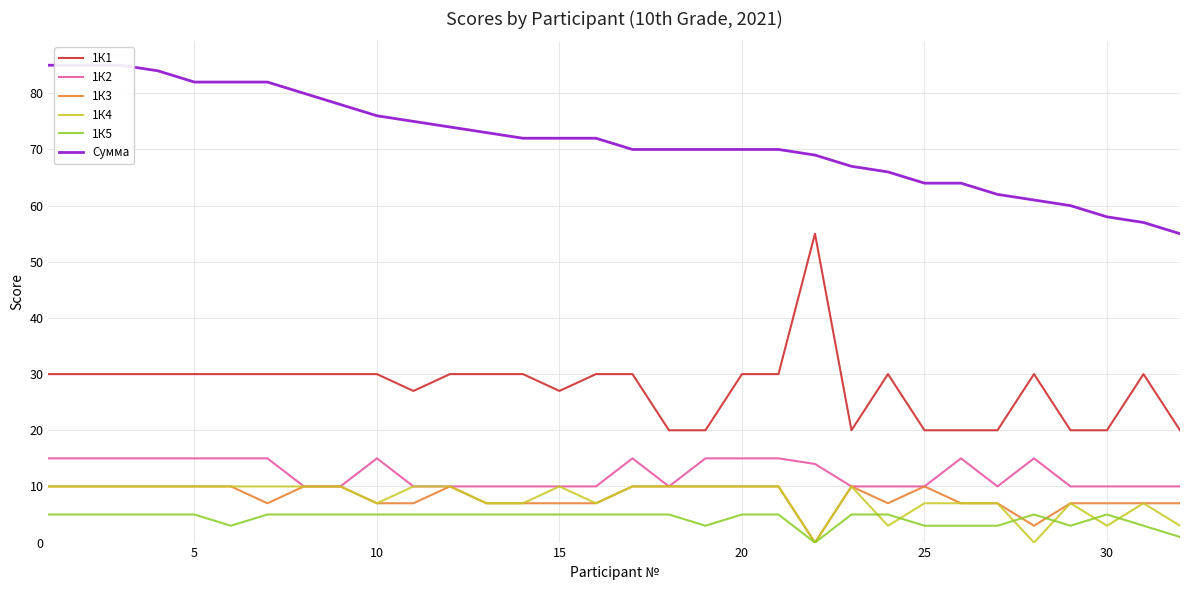

How many categories are shown in the chart?

32